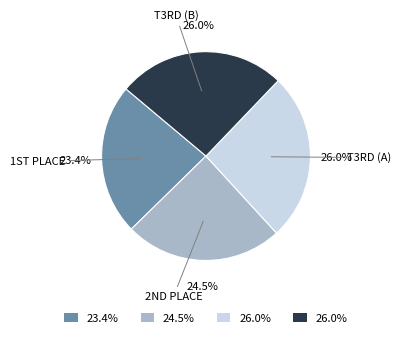

Does any single category account for the majority?

No